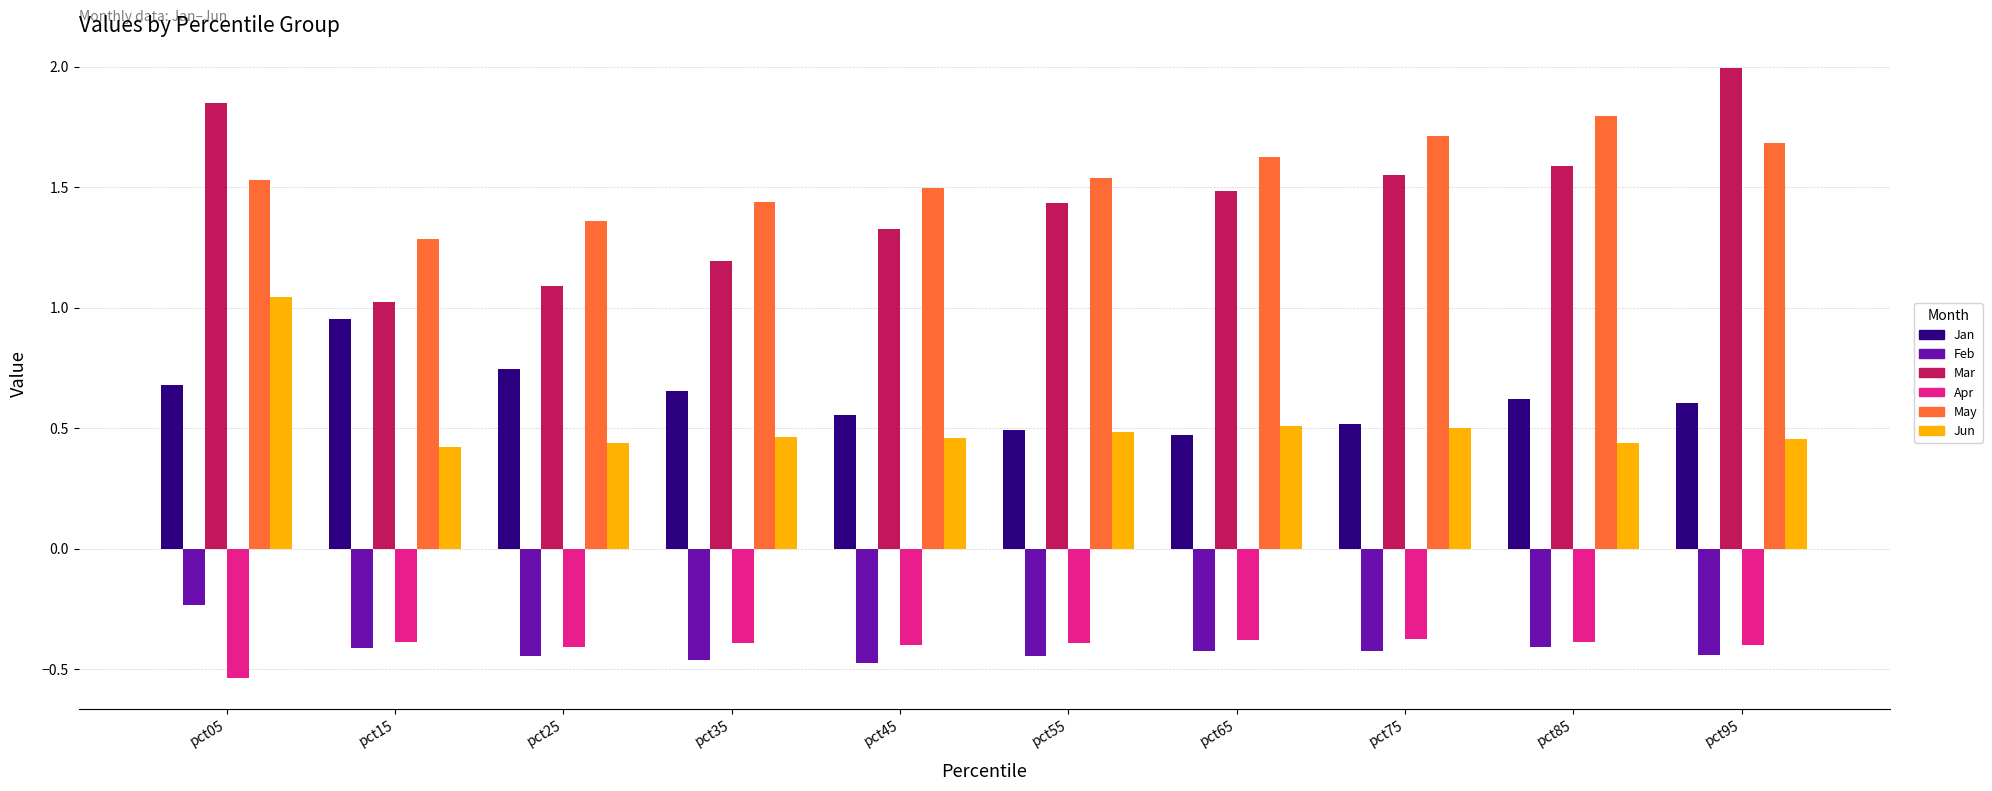

The value of Feb at pct45 is -0.5. True or false?

True